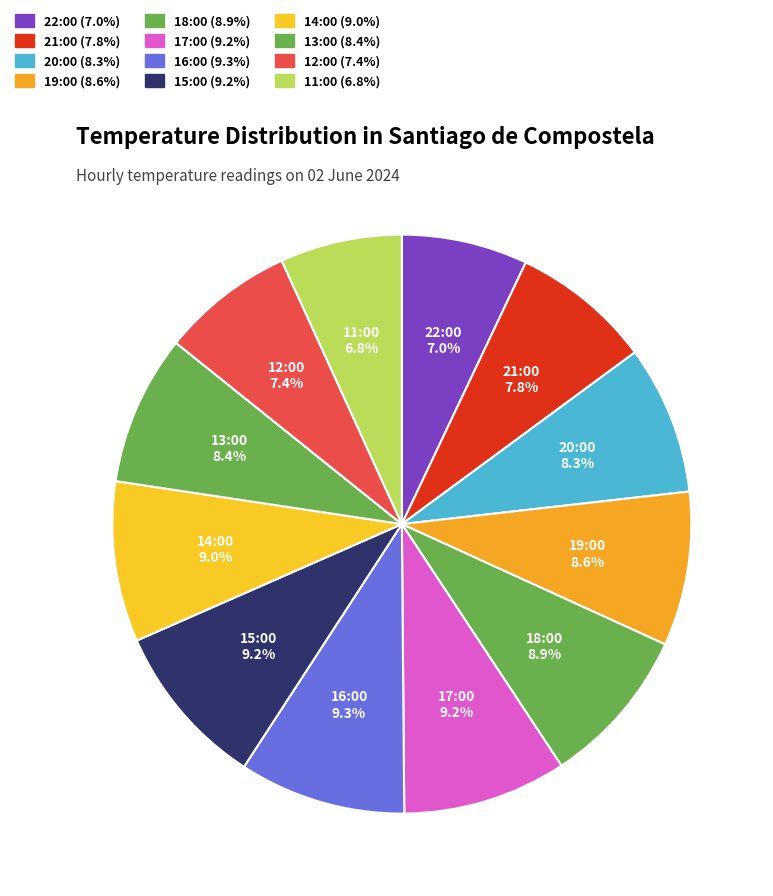

To the nearest percent, what is the difference between the largest and smallest slice percentages?

3%